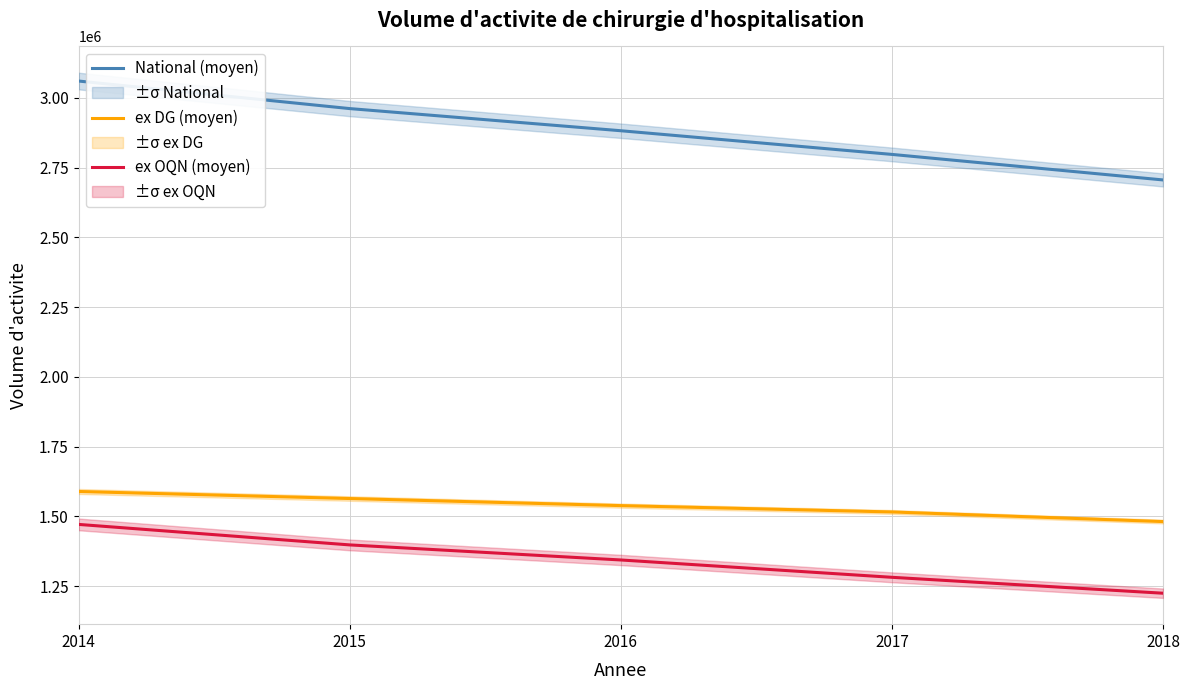

Between 2014 and 2015, which series saw the biggest shift?

National (moyen)